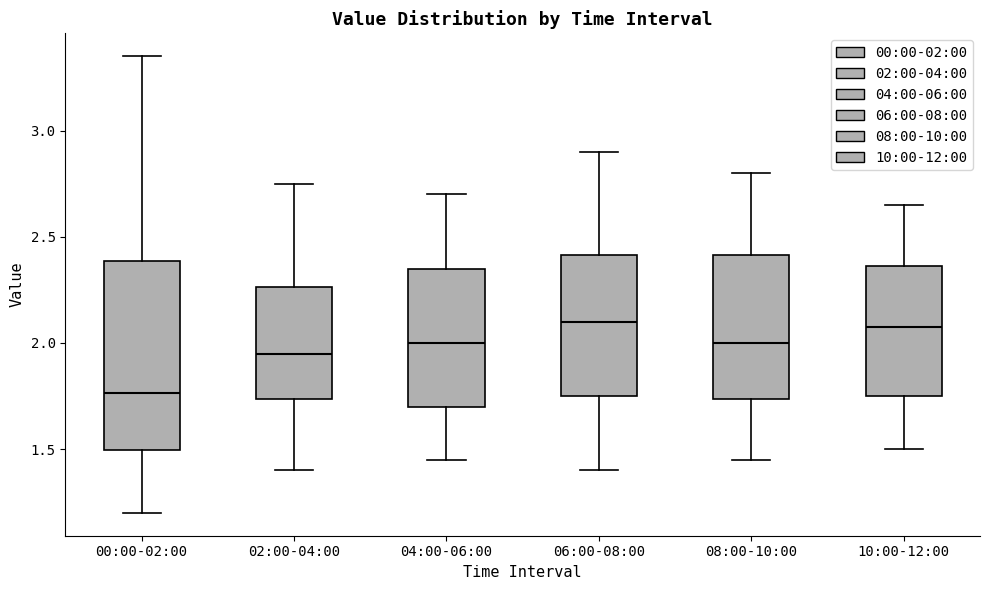

Reading left to right, transcribe this box plot: for each box, give where its median line is, the range the box spans, and where its two whiskers end, as read against the y-axis. The values are not printed on the chart, so give them approximately, as read against the axis.

00:00-02:00: median 1.75, box 1.50 to 2.40, whiskers 1.20 to 3.35
02:00-04:00: median 1.95, box 1.75 to 2.25, whiskers 1.40 to 2.75
04:00-06:00: median 2.00, box 1.70 to 2.35, whiskers 1.45 to 2.70
06:00-08:00: median 2.10, box 1.75 to 2.40, whiskers 1.40 to 2.90
08:00-10:00: median 2.00, box 1.75 to 2.40, whiskers 1.45 to 2.80
10:00-12:00: median 2.10, box 1.75 to 2.35, whiskers 1.50 to 2.65